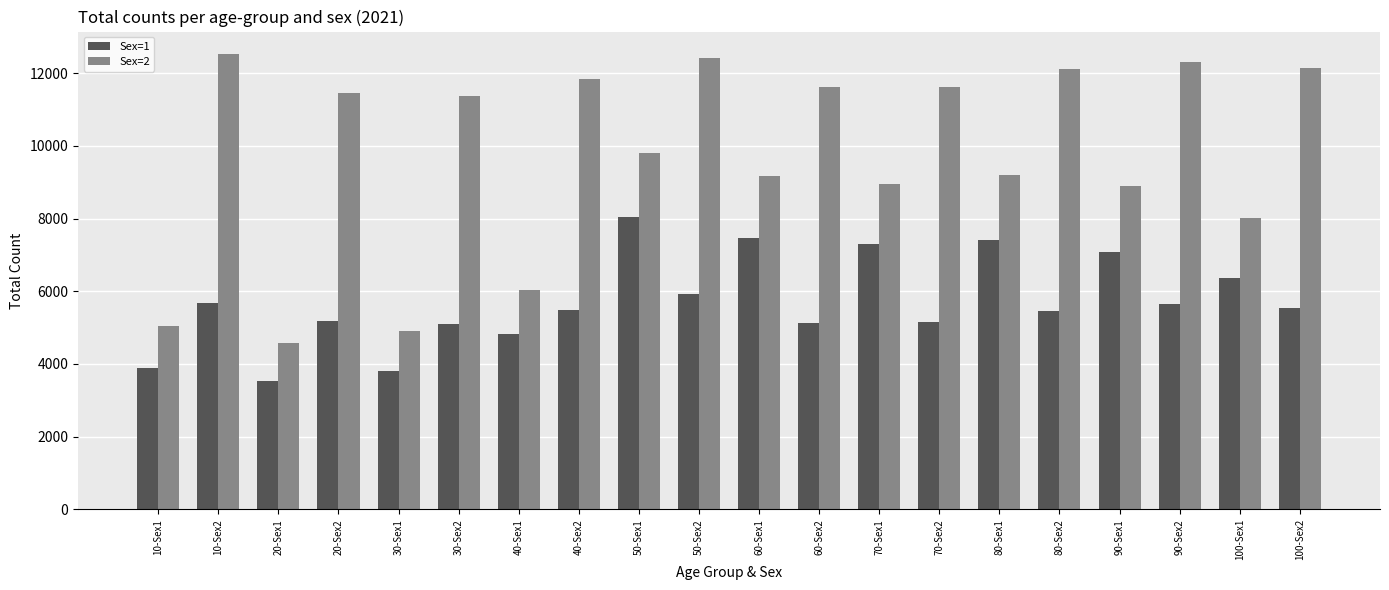

What is the difference between the Sex=2 values at 10-Sex1 and 30-Sex2?

6329